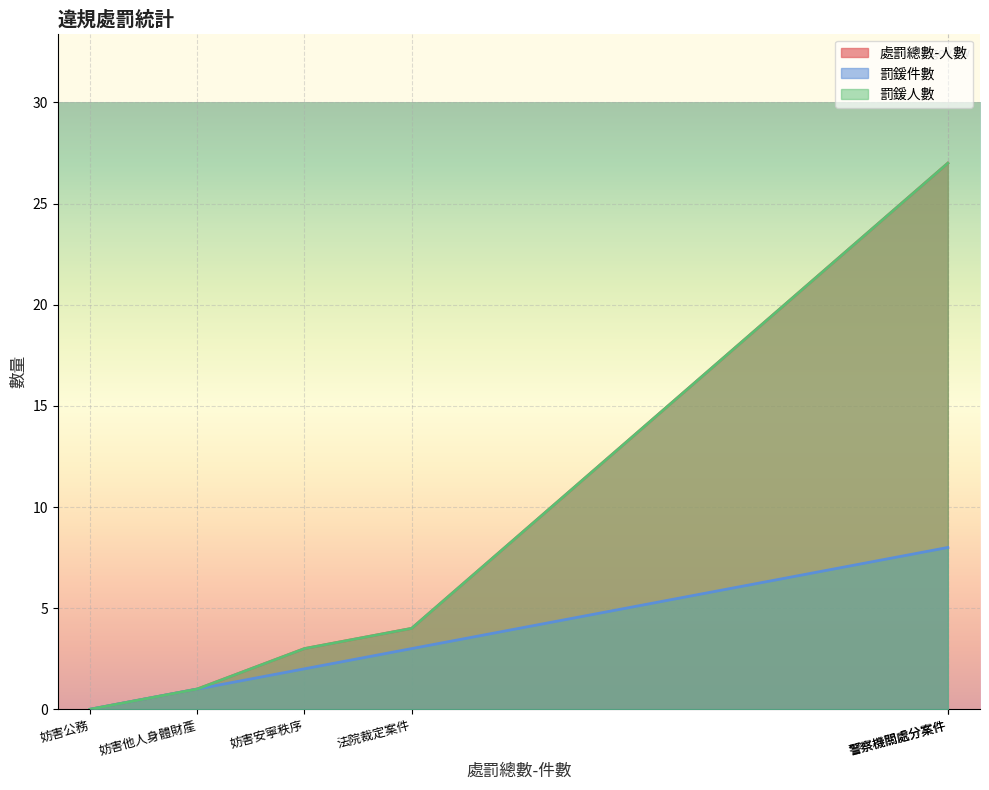

Between 妨害公務 and 法院裁定案件, which is larger?

法院裁定案件